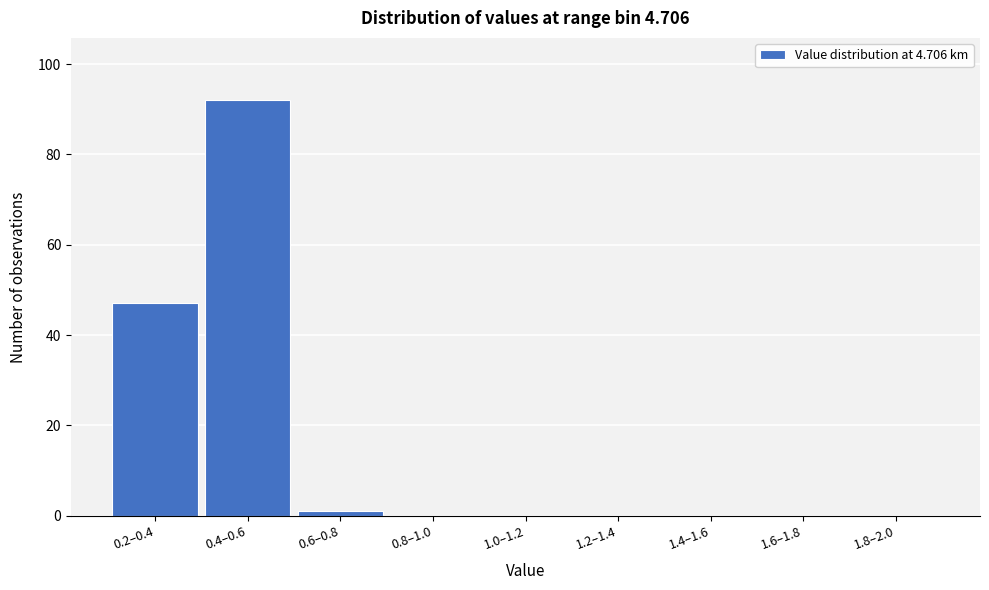

Reading left to right, list all the values displayed in this chart.

0.2–0.4=47	0.4–0.6=92	0.6–0.8=1	0.8–1.0=0	1.0–1.2=0	1.2–1.4=0	1.4–1.6=0	1.6–1.8=0	1.8–2.0=0